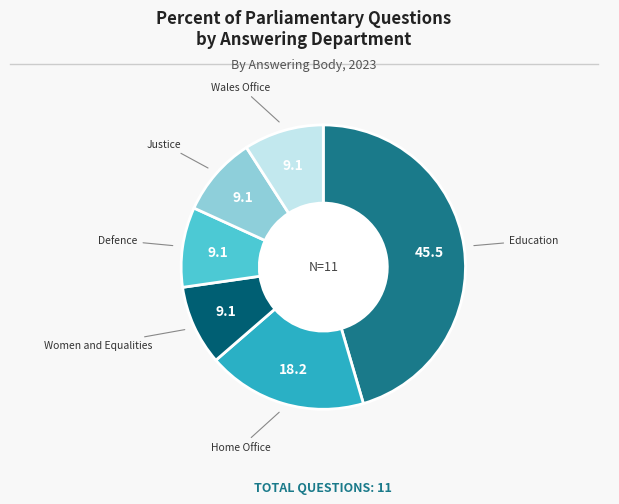

Is there any slice that represents more than half of the pie?

No